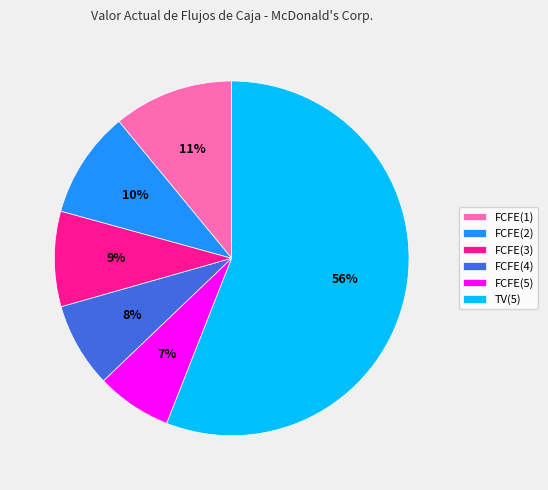

Approximately how many times larger is the value at FCFE(3) compared to FCFE(2)?

0.9